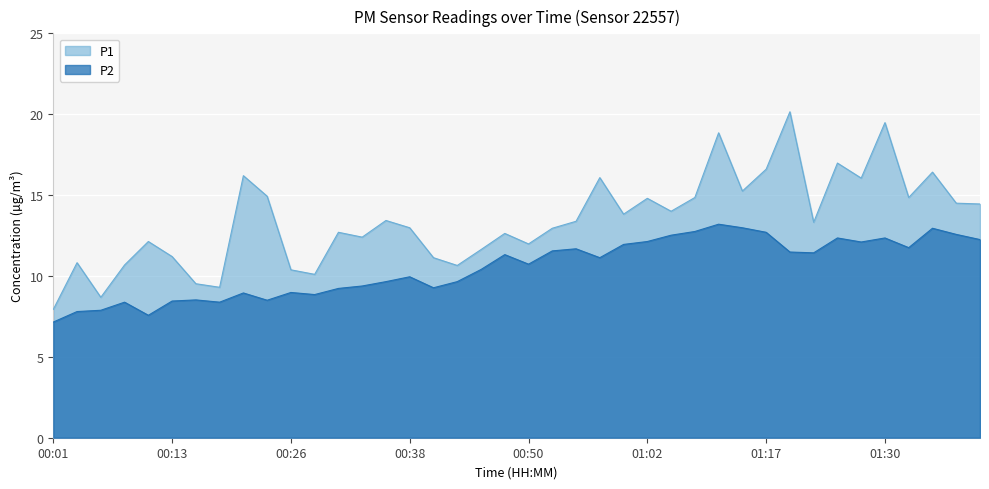

The value of P2 at 00:45 is 13.7. True or false?

False